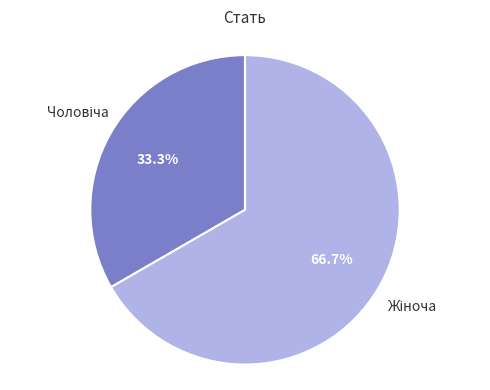

Is there a majority slice in this chart?

Yes